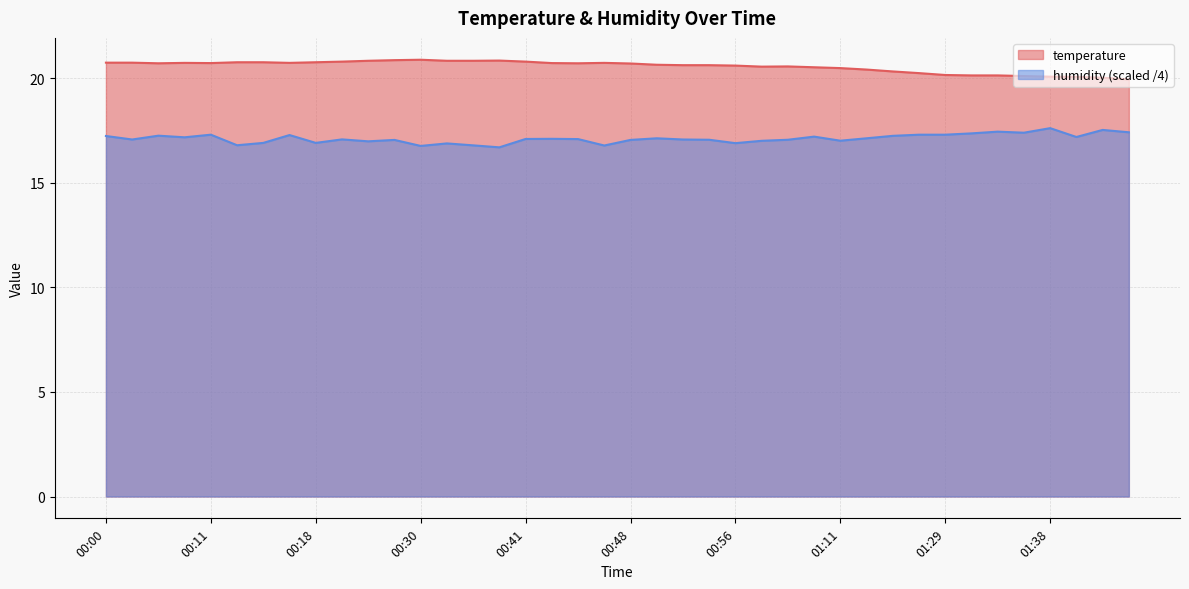

What is the minimum value shown in the chart?

16.7